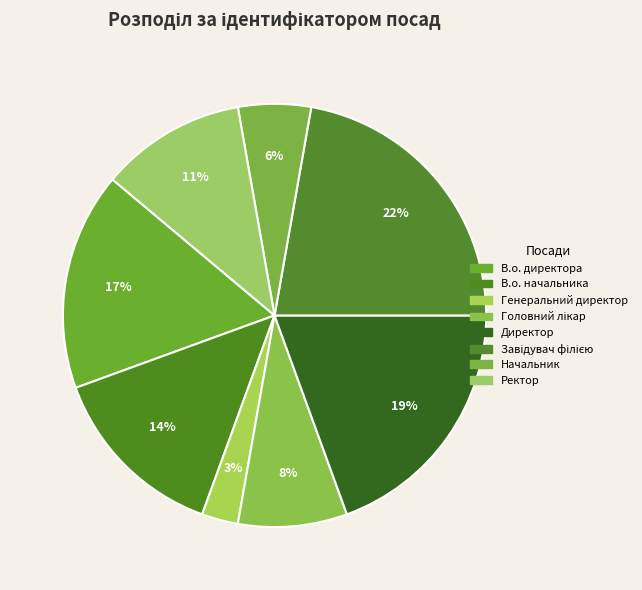

What is the largest slice in the pie chart?

Завідувач філією